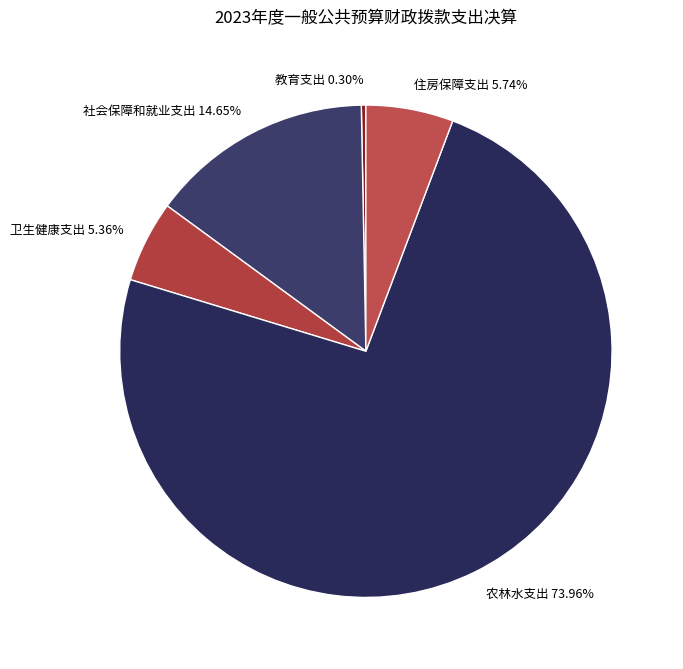

To the nearest percent, what percentage of the pie is 社会保障和就业支出?

15%